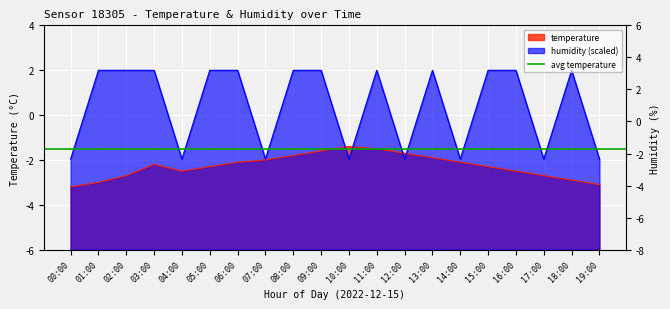

Does the chart display data point markers on the line(s)?

No